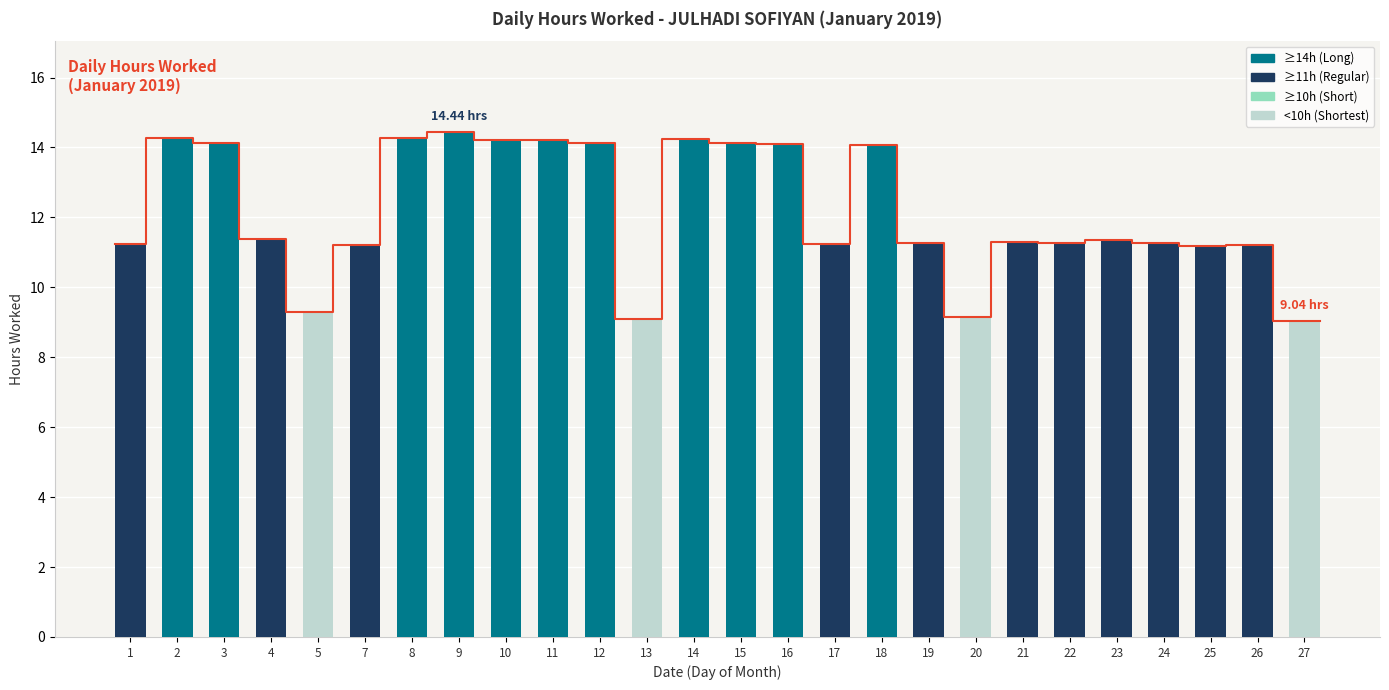

What is the sum of the values at 23 and 26?

22.6